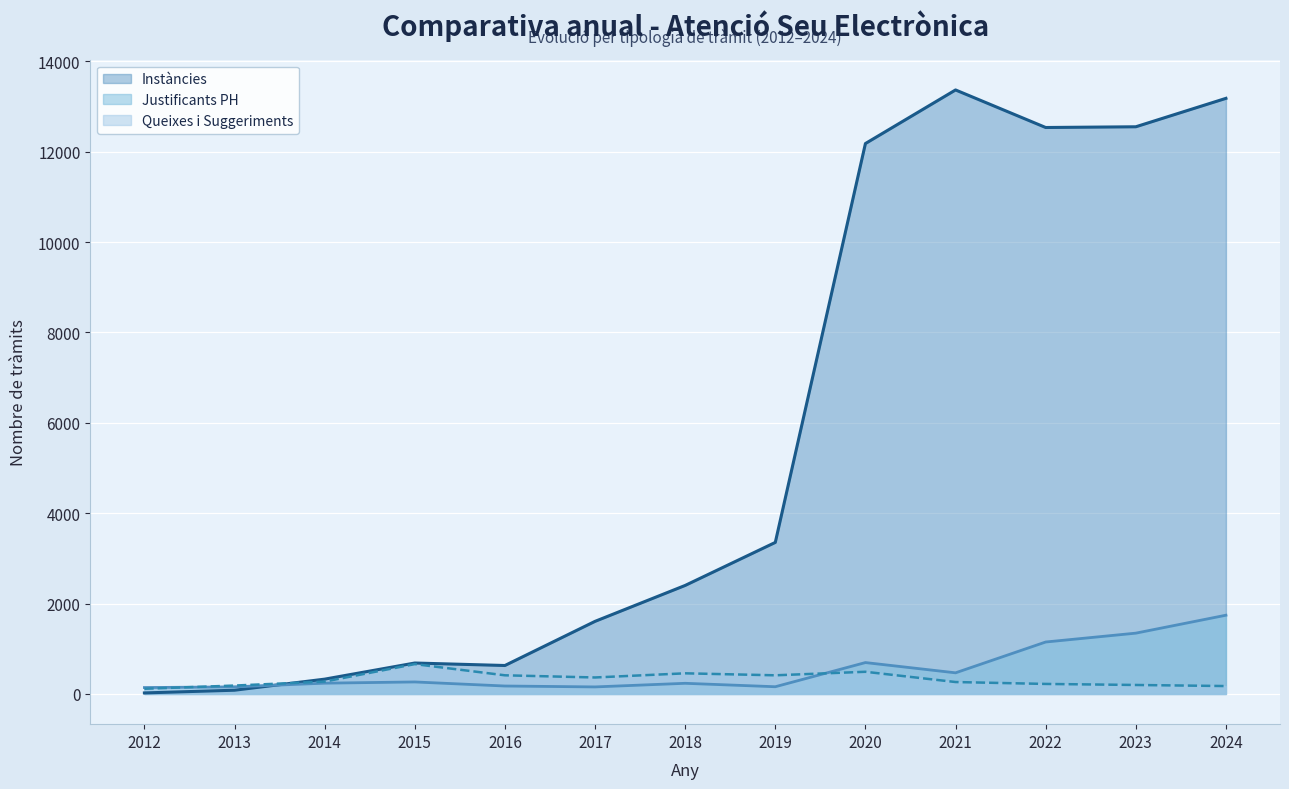

At which label does Queixes i Suggeriments reach its peak?

2015